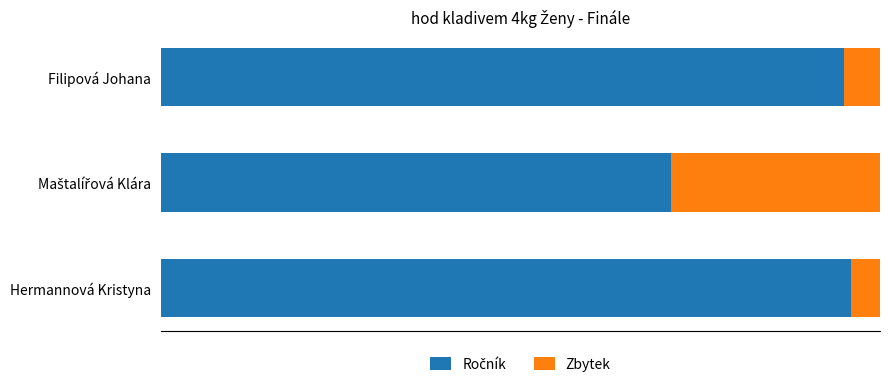

Which series has the largest total across all categories?

Ročník